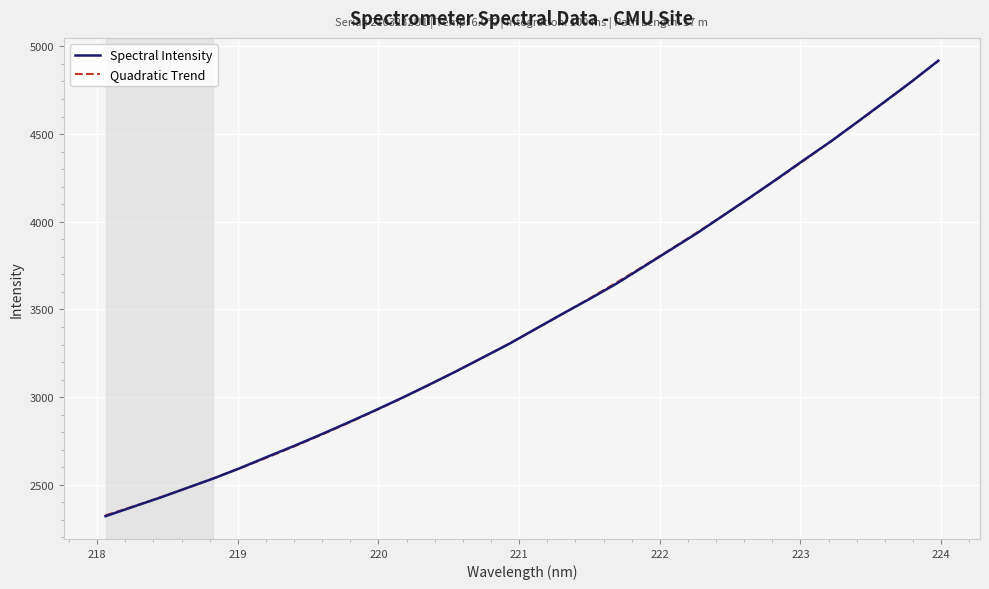

Which series has the largest range (max minus min)?

Spectral Intensity